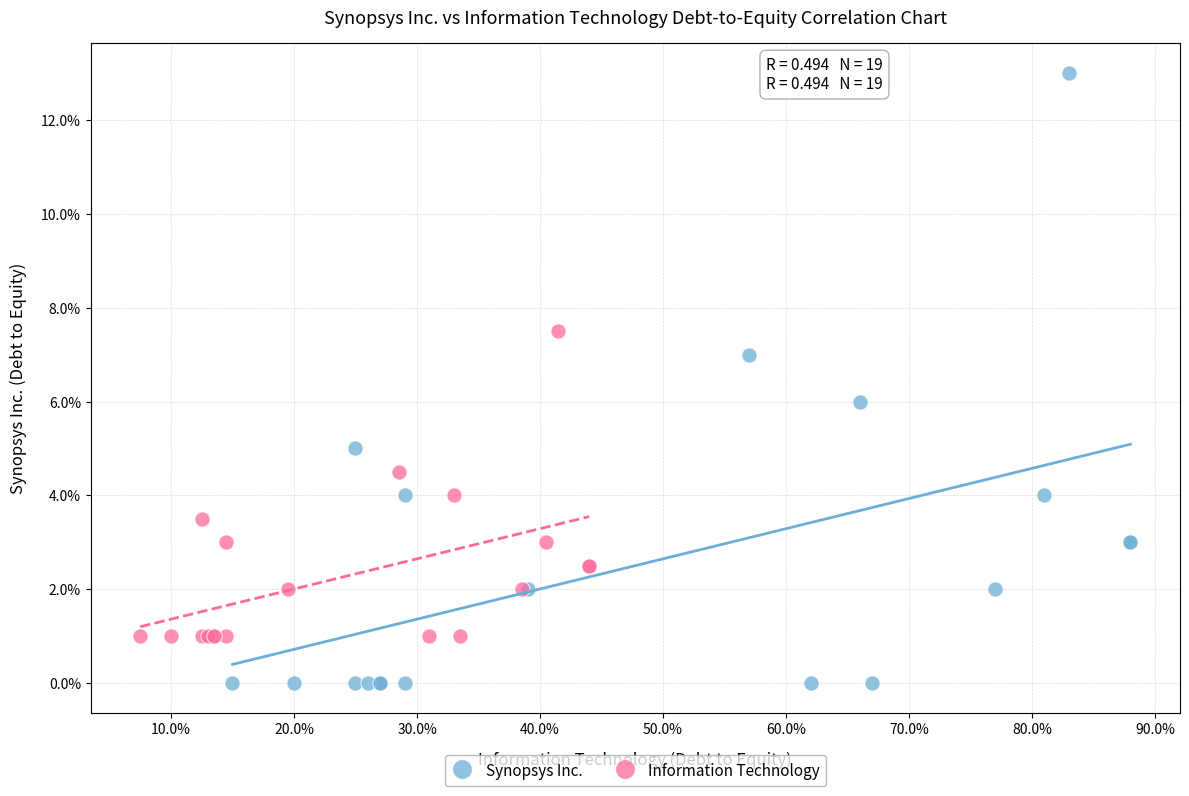

Which series has the widest spread of Y values?

Synopsys Inc.